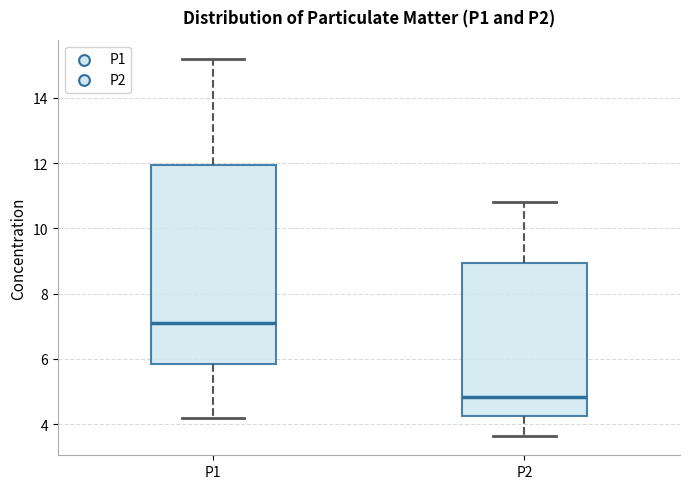

Which box has the highest median line?

P1